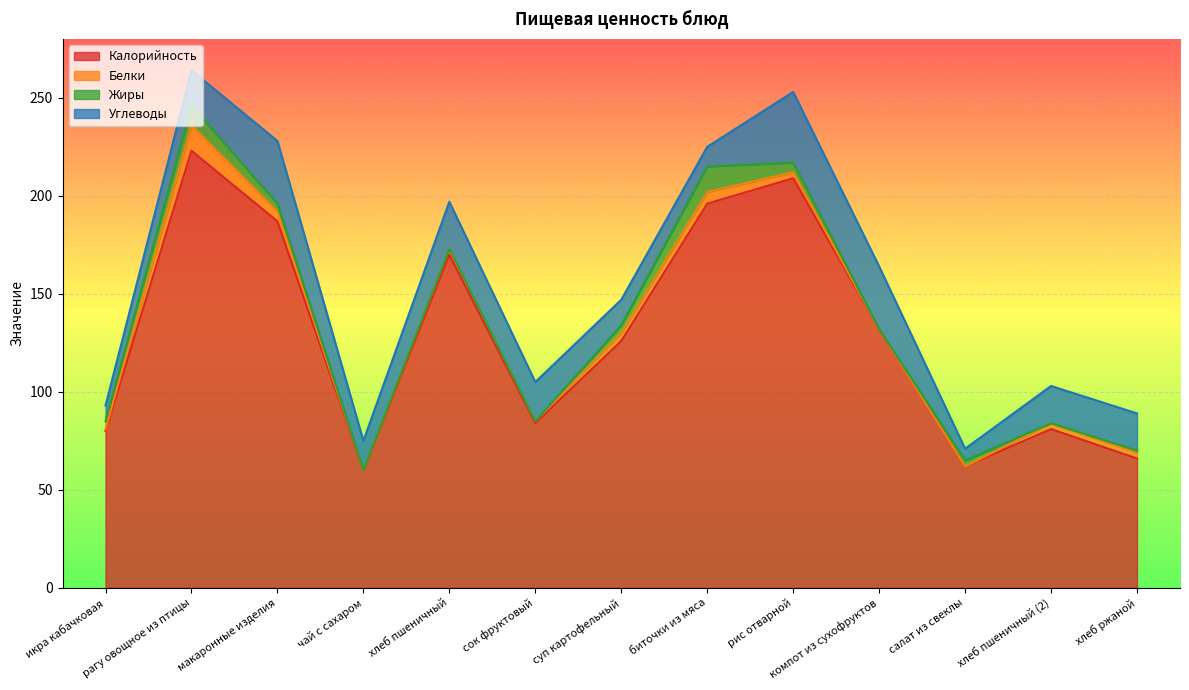

What is the value of the Калорийность point at the 2nd from the left?

223